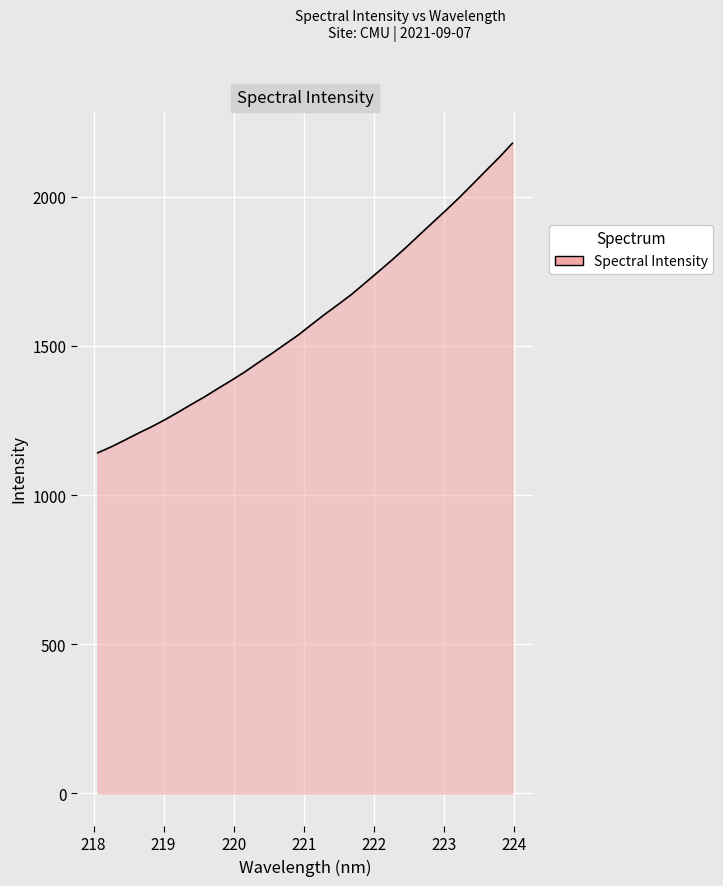

What is the minimum value shown in the chart?

1141.7